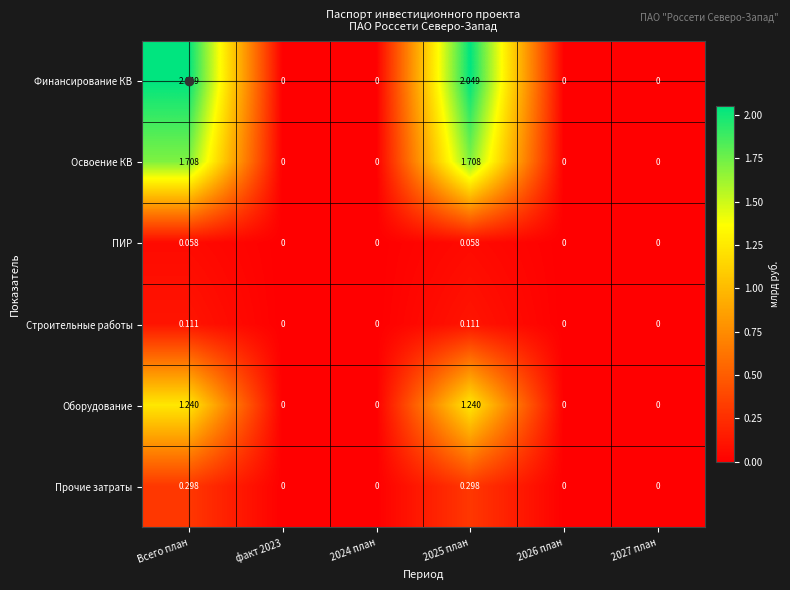

Rank the series by their maximum value, from highest to lowest.

Финансирование КВ, Освоение КВ, Оборудование, Прочие затраты, Строительные работы, ПИР